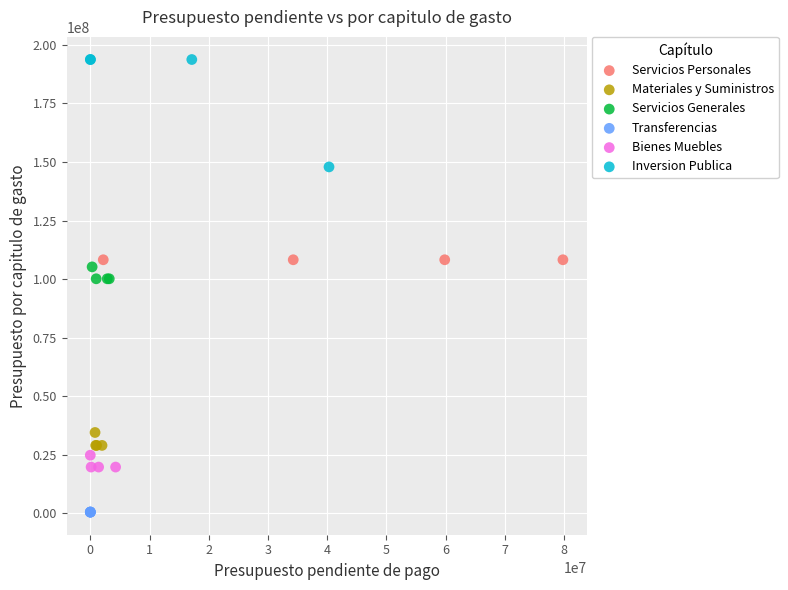

Which series contains the lowest Y value?

Transferencias